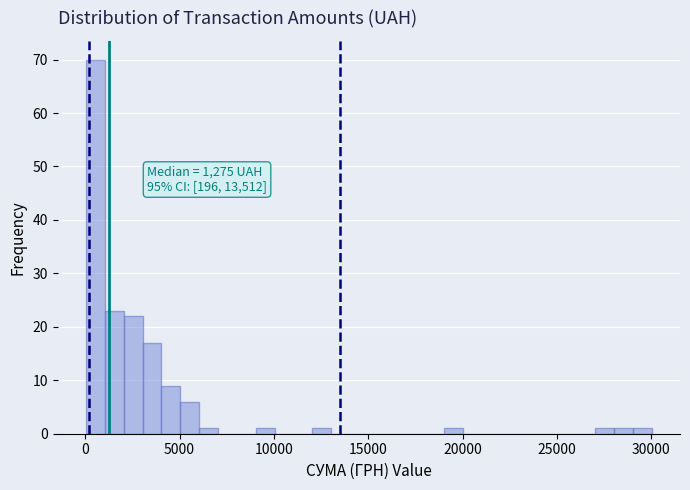

Around what value on the x-axis is the tallest bar? Give the approximate position of its centre, as read against the axis.

500